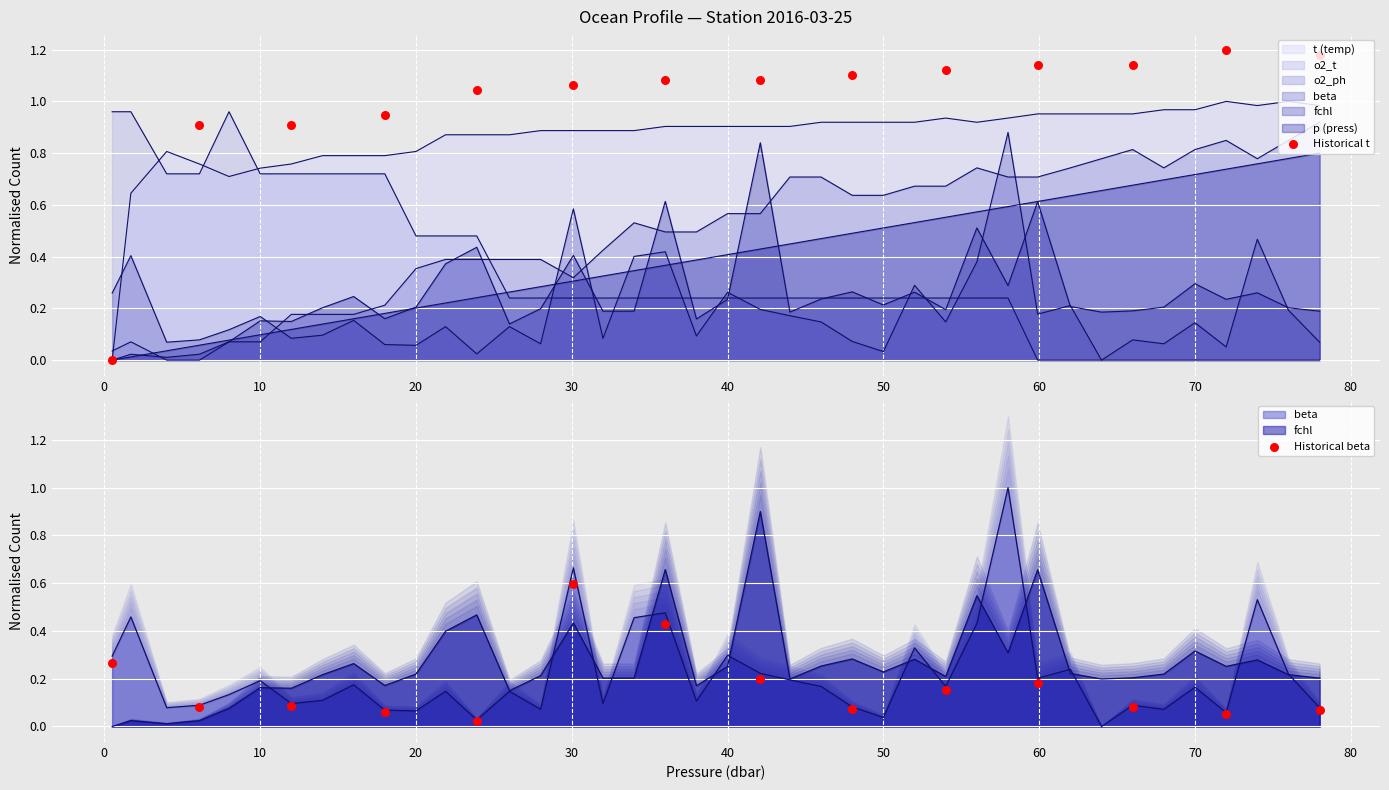

Which series contains the lowest Y value?

Historical t